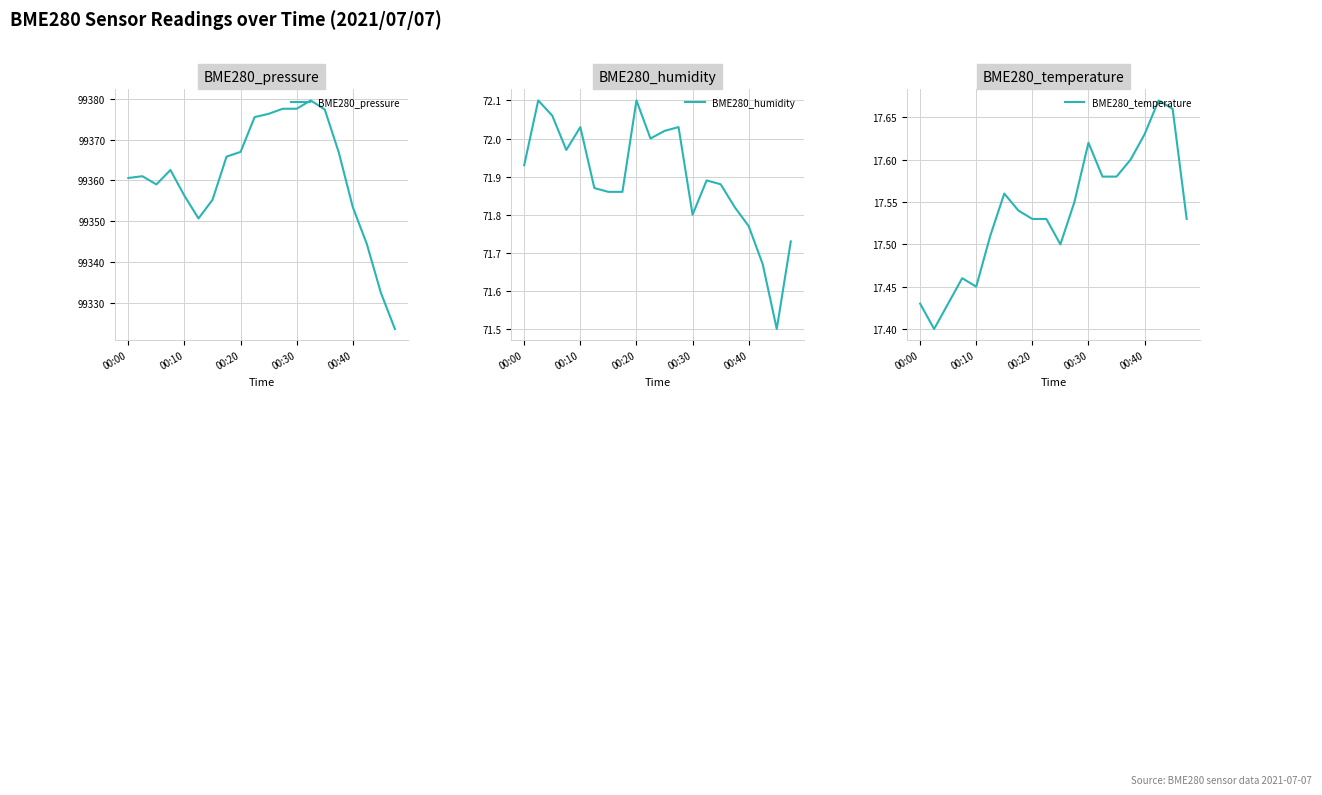

The BME280_pressure series shows 99377.5 at 00:30. True or false?

True